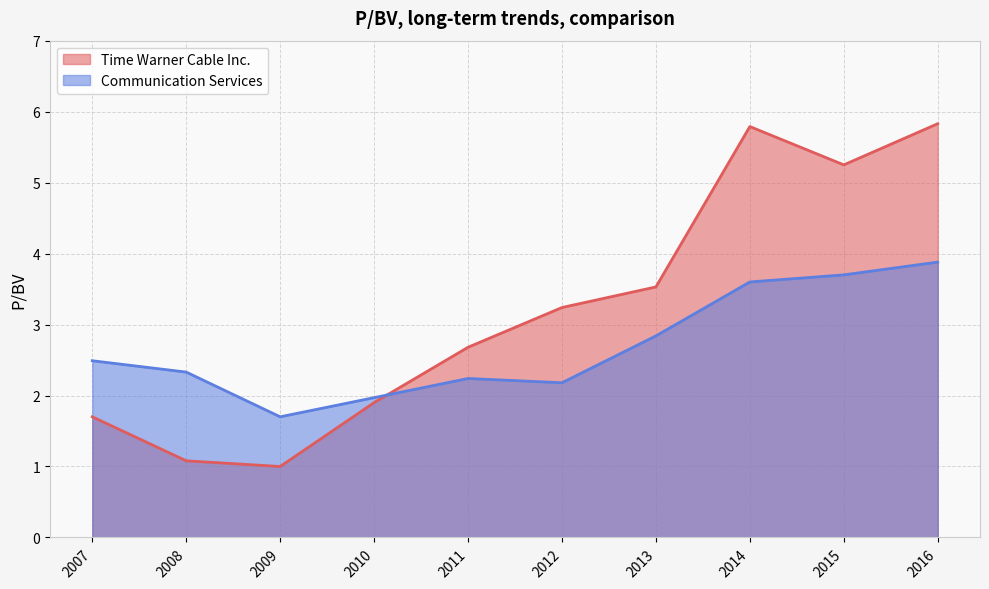

How many lines are shown in the chart?

2